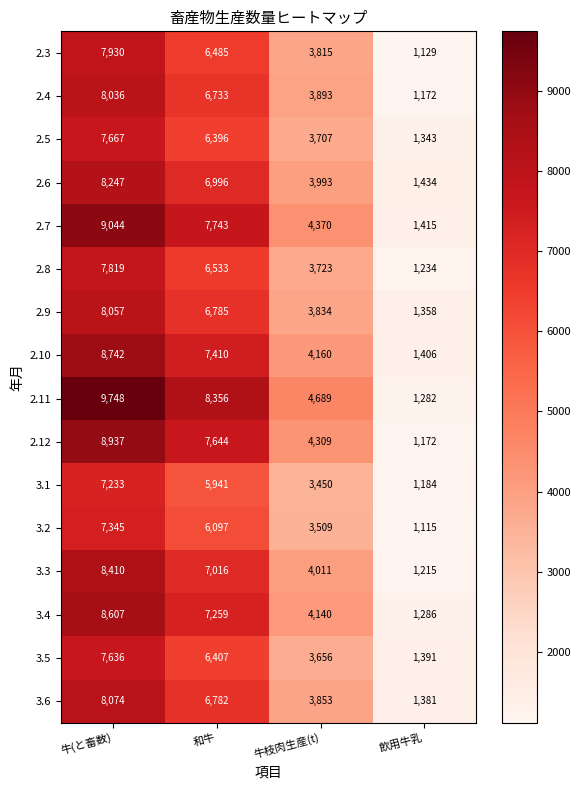

How many values in the 2.7 series are below 7743?

2